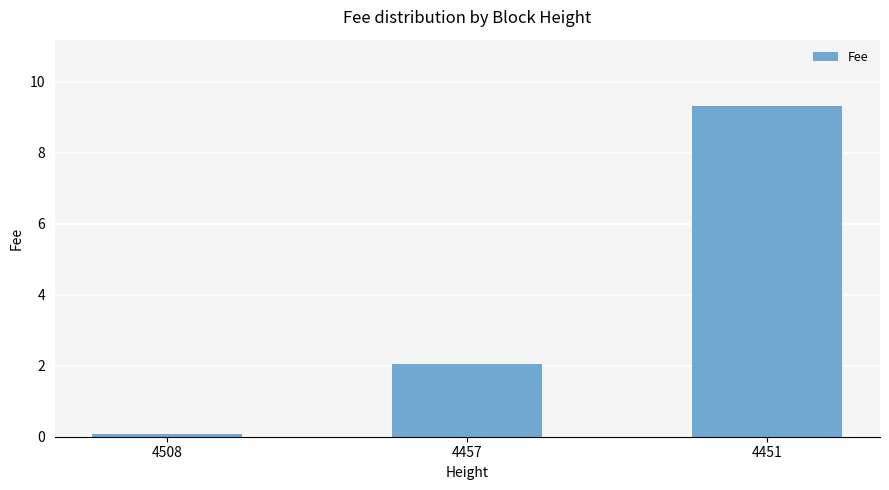

What is the value of the 3rd bar from the left?

9.3